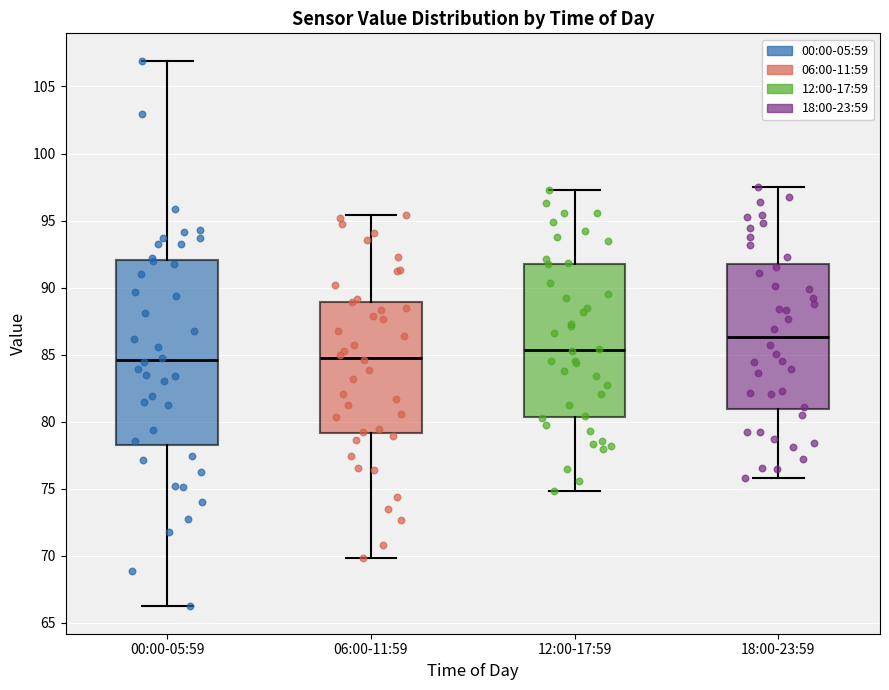

Reading left to right, transcribe this box plot: for each box, give where its median line is, the range the box spans, and where its two whiskers end, as read against the y-axis. The values are not printed on the chart, so give them approximately, as read against the axis.

00:00-05:59: median 84.5, box 78.5 to 92.0, whiskers 66.0 to 107.0
06:00-11:59: median 85.0, box 79.0 to 89.0, whiskers 70.0 to 95.5
12:00-17:59: median 85.5, box 80.5 to 92.0, whiskers 75.0 to 97.5
18:00-23:59: median 86.5, box 81.0 to 91.5, whiskers 76.0 to 97.5